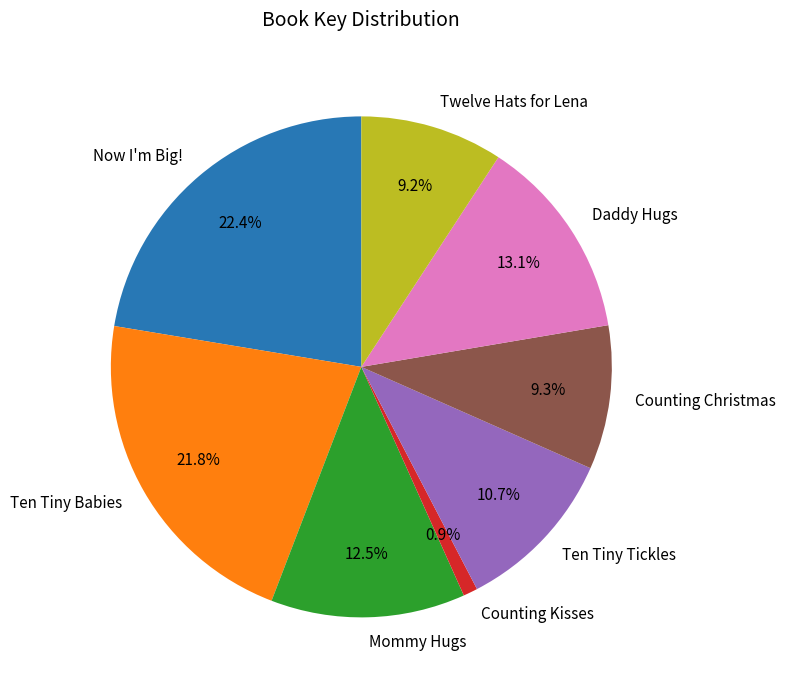

What percentage is NOT represented by Ten Tiny Babies?

78.2%